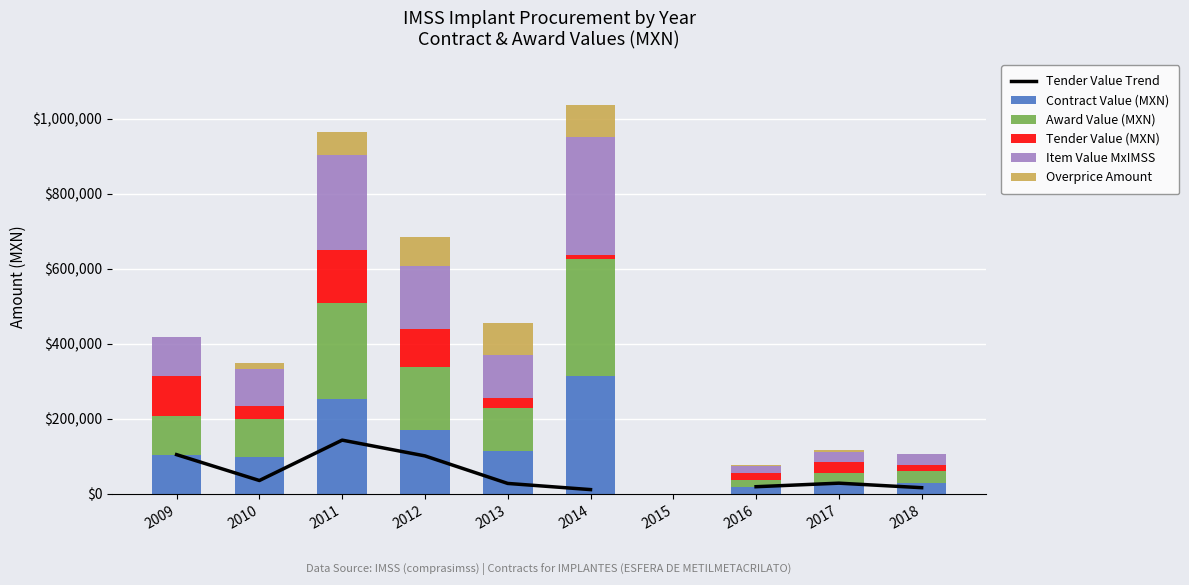

What value does the Item Value MxIMSS series have at 2011?

253693.4